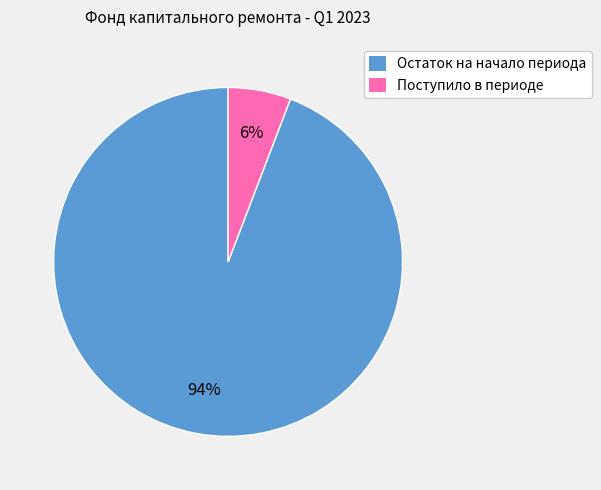

Which has a higher value, Остаток на начало периода or Поступило в периоде?

Остаток на начало периода